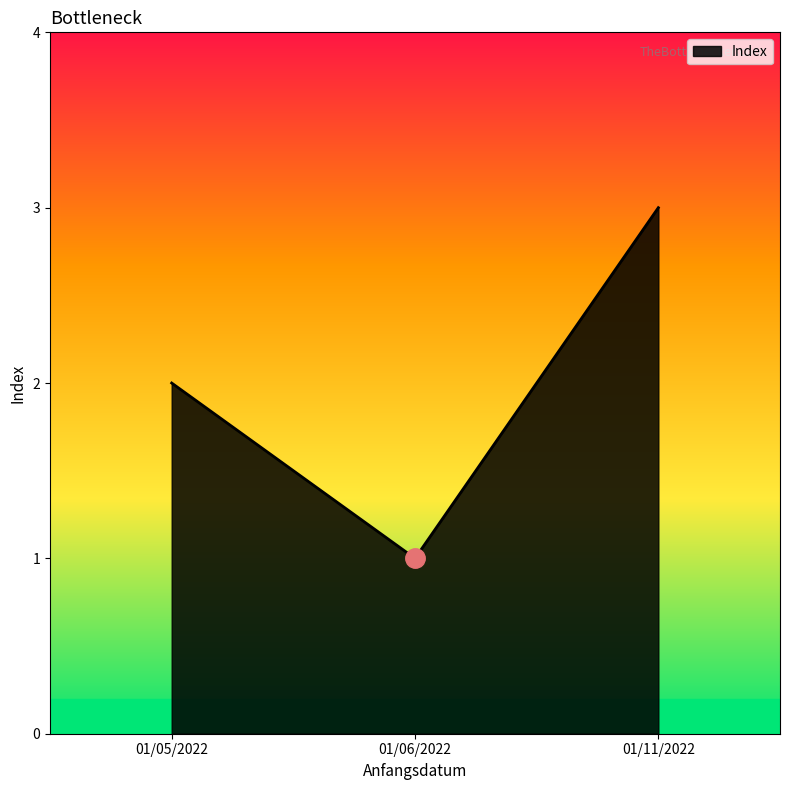

What is the average value?

2